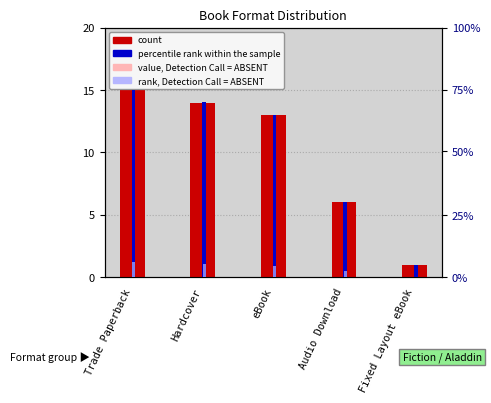

What is the label of the 4th bar from the left?

Audio Download